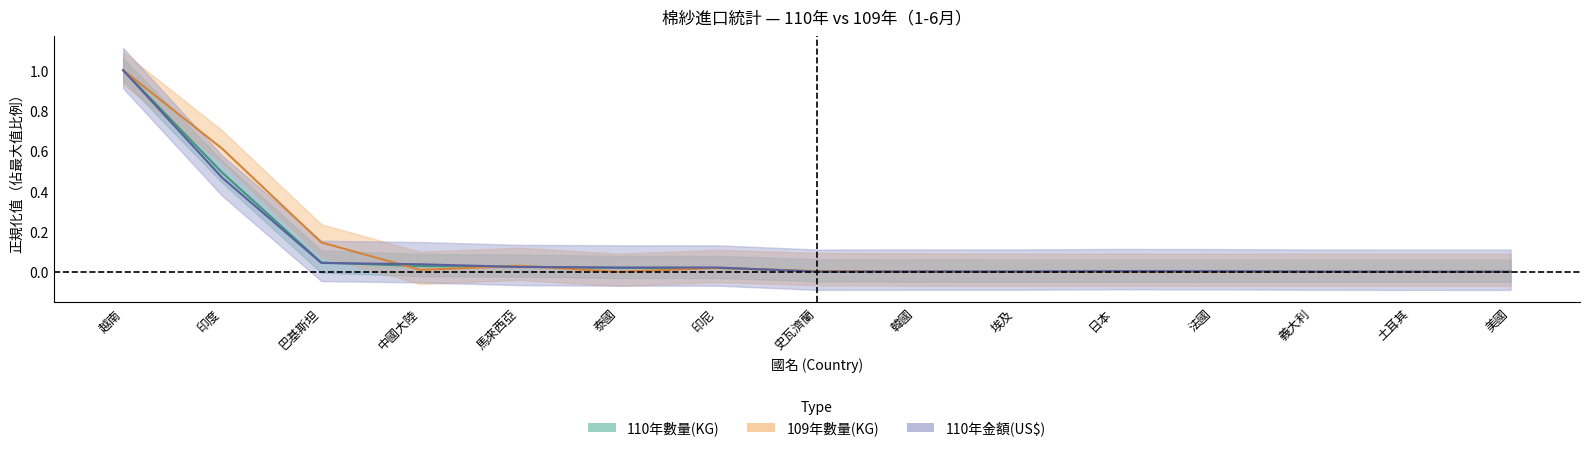

Reading left to right, transcribe all the data shown in this chart.

110年1-6月數量(KG): 越南=1.0	印度=0.5	巴基斯坦=0.0	中國大陸=0.0	馬來西亞=0.0	泰國=0.0	印尼=0.0	史瓦濟蘭=0.0	韓國=0.0	埃及=0.0	日本=0.0	法國=0.0	義大利=0.0	土耳其=0.0	美國=0.0
109年1-6月數量(KG): 越南=1.0	印度=0.6	巴基斯坦=0.1	中國大陸=0.0	馬來西亞=0.0	泰國=0.0	印尼=0.0	史瓦濟蘭=0.0	韓國=0.0	埃及=0.0	日本=0.0	法國=0.0	義大利=0.0	土耳其=0.0	美國=0.0
110年1-6月金額(US$): 越南=1.0	印度=0.5	巴基斯坦=0.0	中國大陸=0.0	馬來西亞=0.0	泰國=0.0	印尼=0.0	史瓦濟蘭=0.0	韓國=0.0	埃及=0.0	日本=0.0	法國=0.0	義大利=0.0	土耳其=0.0	美國=0.0